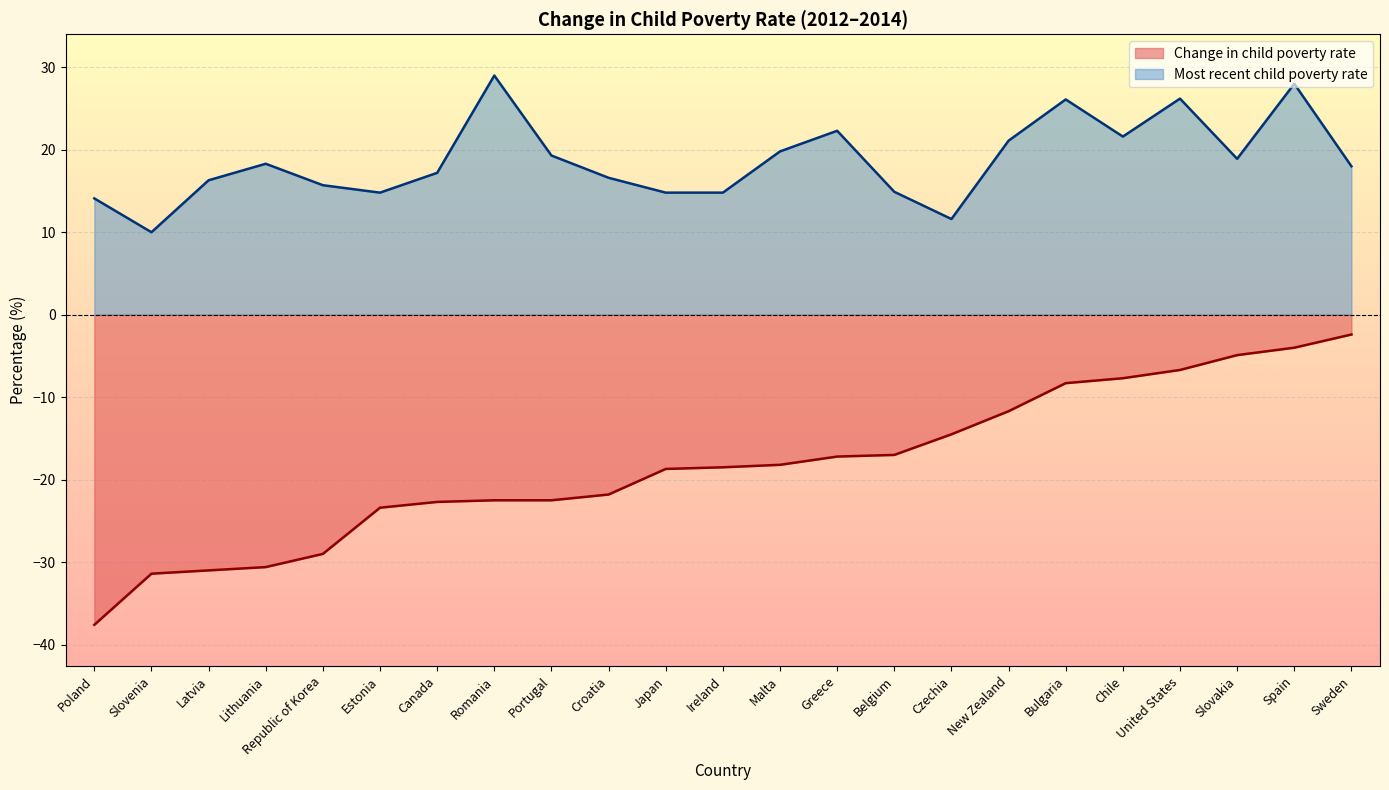

Reading left to right, what are all the values shown in this chart?

Change in child poverty rate: Poland=-37.6	Slovenia=-31.4	Latvia=-31.0	Lithuania=-30.6	Republic of Korea=-29.0	Estonia=-23.4	Canada=-22.7	Romania=-22.5	Portugal=-22.5	Croatia=-21.8	Japan=-18.7	Ireland=-18.5	Malta=-18.2	Greece=-17.2	Belgium=-17.0	Czechia=-14.5	New Zealand=-11.7	Bulgaria=-8.3	Chile=-7.7	United States=-6.7	Slovakia=-4.9	Spain=-4.0	Sweden=-2.4
Most recent child poverty rate: Poland=14.1	Slovenia=10.0	Latvia=16.3	Lithuania=18.3	Republic of Korea=15.7	Estonia=14.8	Canada=17.2	Romania=29.0	Portugal=19.3	Croatia=16.6	Japan=14.8	Ireland=14.8	Malta=19.8	Greece=22.3	Belgium=14.9	Czechia=11.6	New Zealand=21.1	Bulgaria=26.1	Chile=21.6	United States=26.2	Slovakia=18.9	Spain=28.0	Sweden=18.0